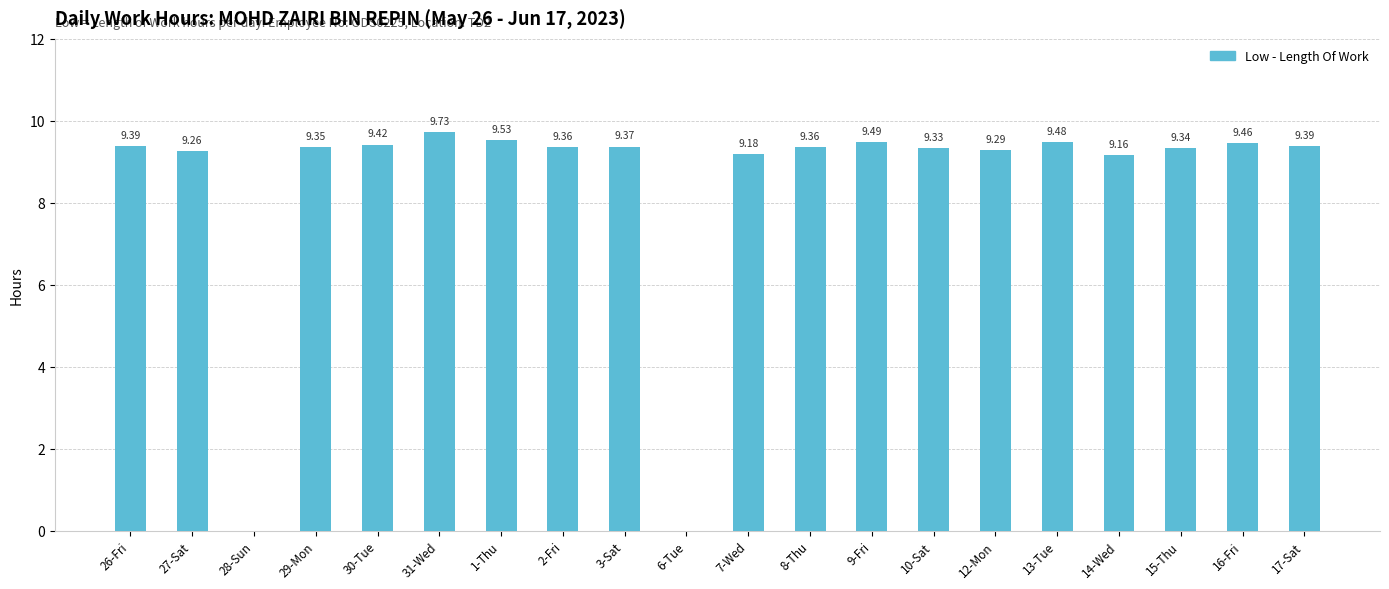

Between 8-Thu and 1-Thu, which is larger?

1-Thu